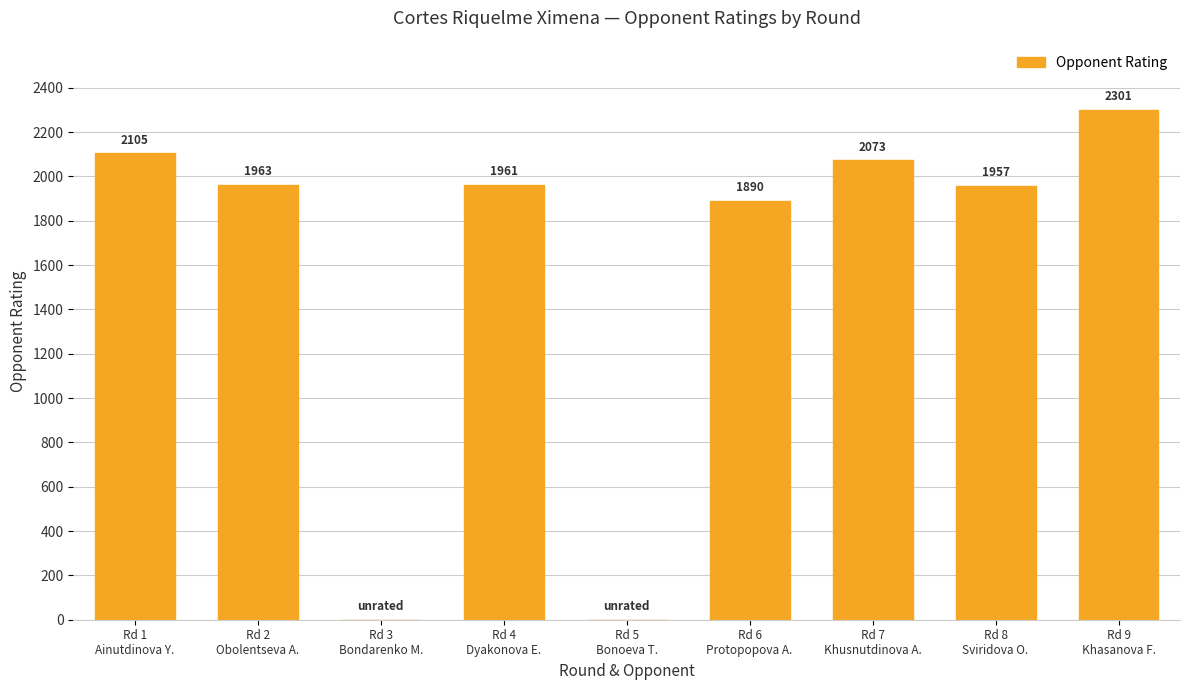

What is the sum of all values?

14250